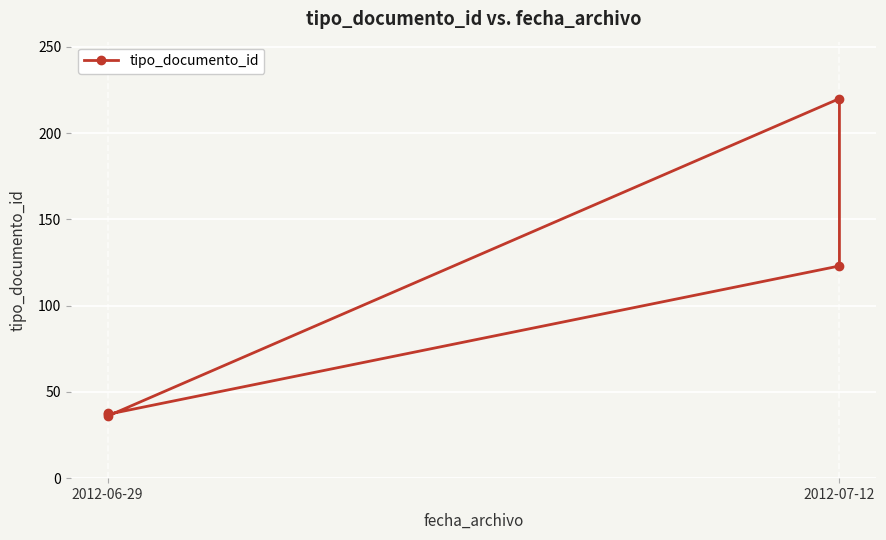

Read the value at 2012-06-29.

37